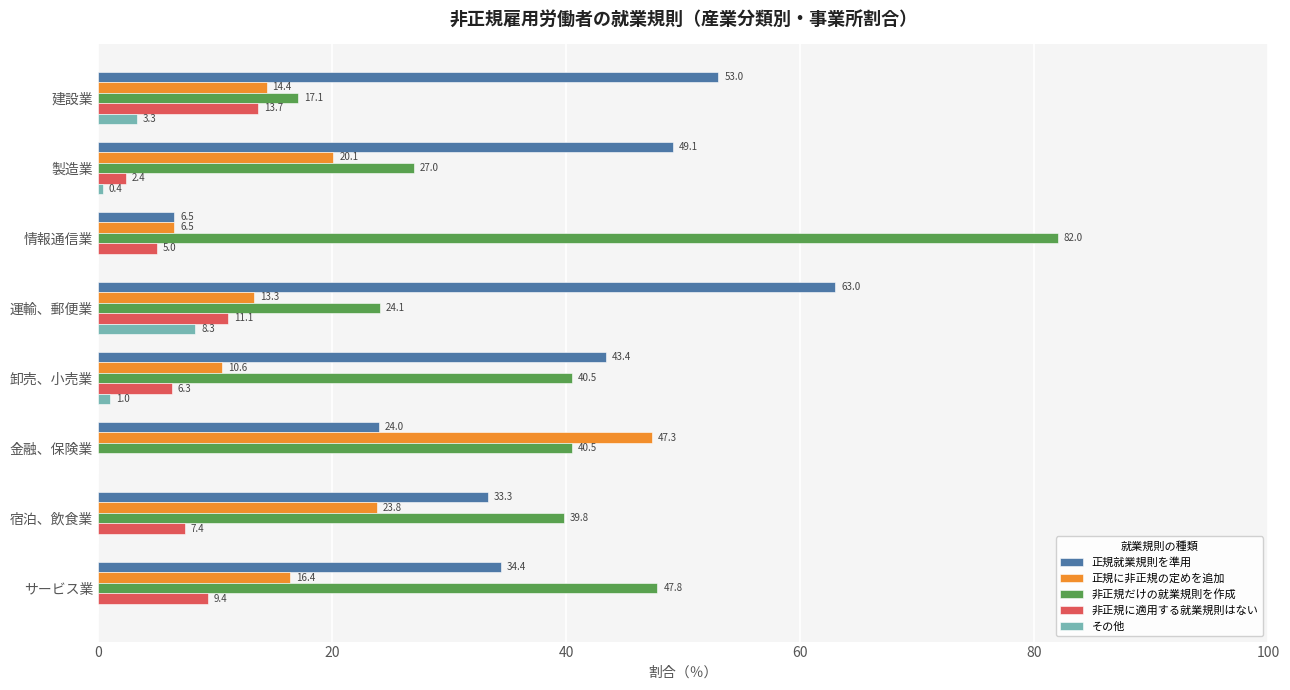

Where is 非正規だけの就業規則を作成 nearest to the value 49?

サービス業